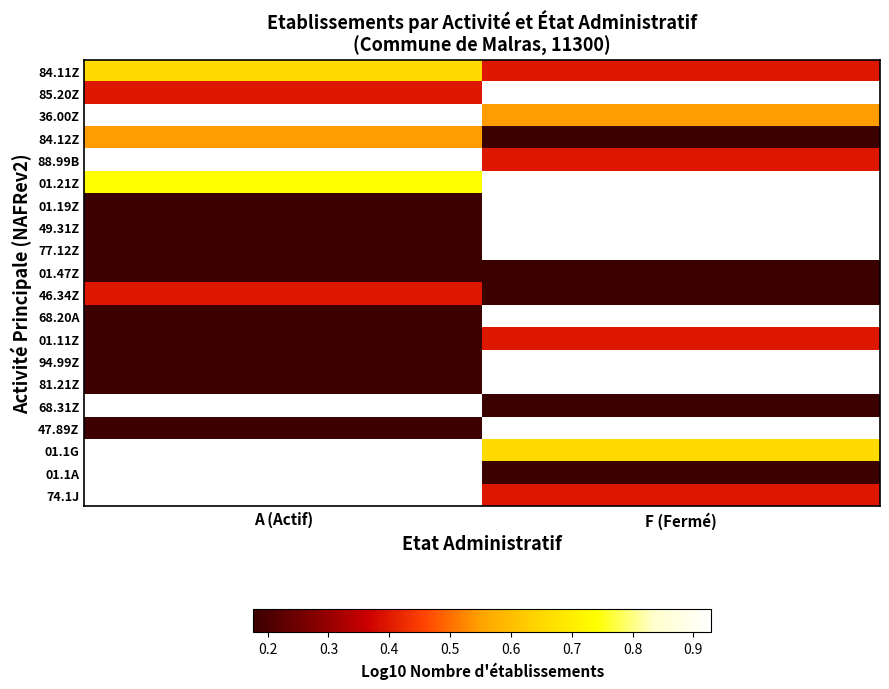

What is the difference between the highest and lowest values at A (Actif)?

0.6